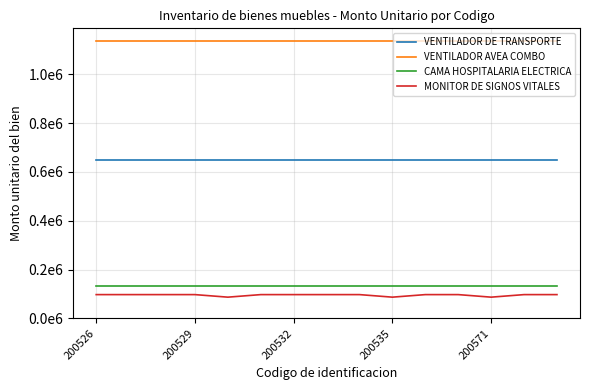

What are all the series names shown in the legend?

VENTILADOR DE TRANSPORTE, VENTILADOR AVEA COMBO, CAMA HOSPITALARIA ELECTRICA, MONITOR DE SIGNOS VITALES